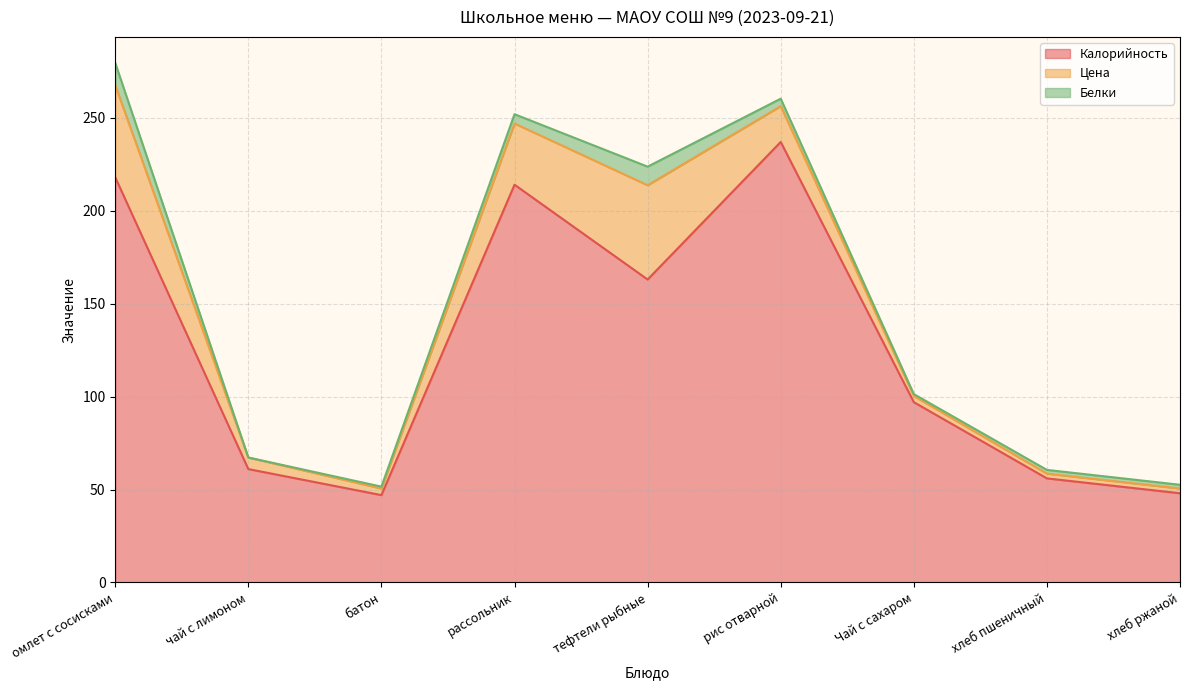

Reading left to right, extract all data points from this chart.

Калорийность: 218.0	61.0	47.0	214.0	163.0	237.0	97.0	56.0	48.0
Цена: 49.5	6.2	3.6	32.9	50.7	19.3	3.3	2.6	2.6
Белки: 12.0	0.0	1.0	5.0	10.0	4.0	1.0	2.0	2.0